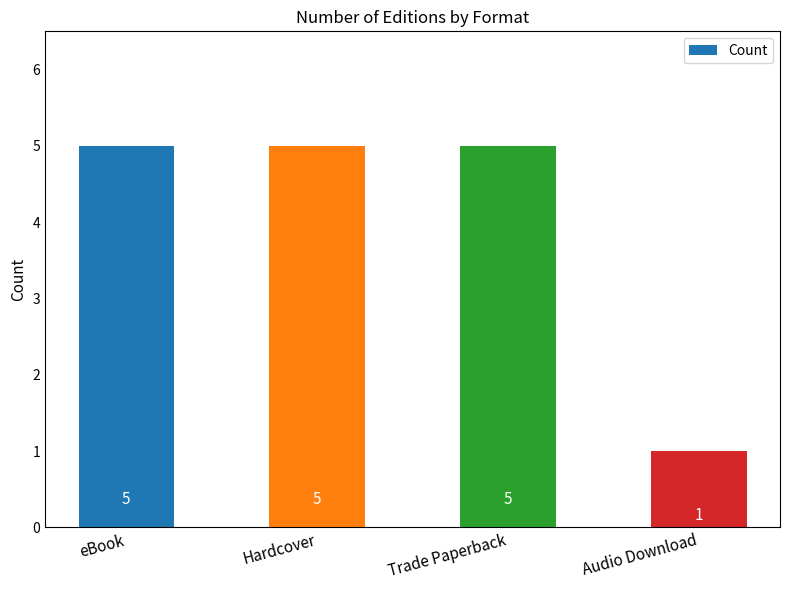

How many bars are there in total?

4